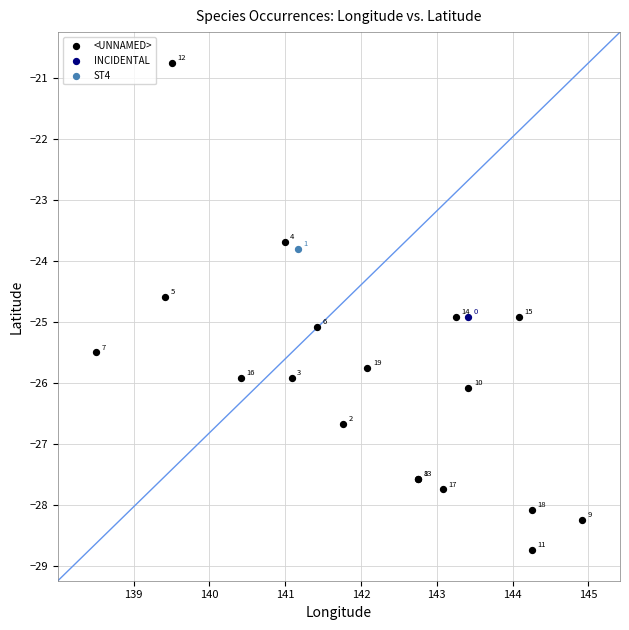

What are all the series names shown in the legend?

<UNNAMED>, INCIDENTAL, ST4